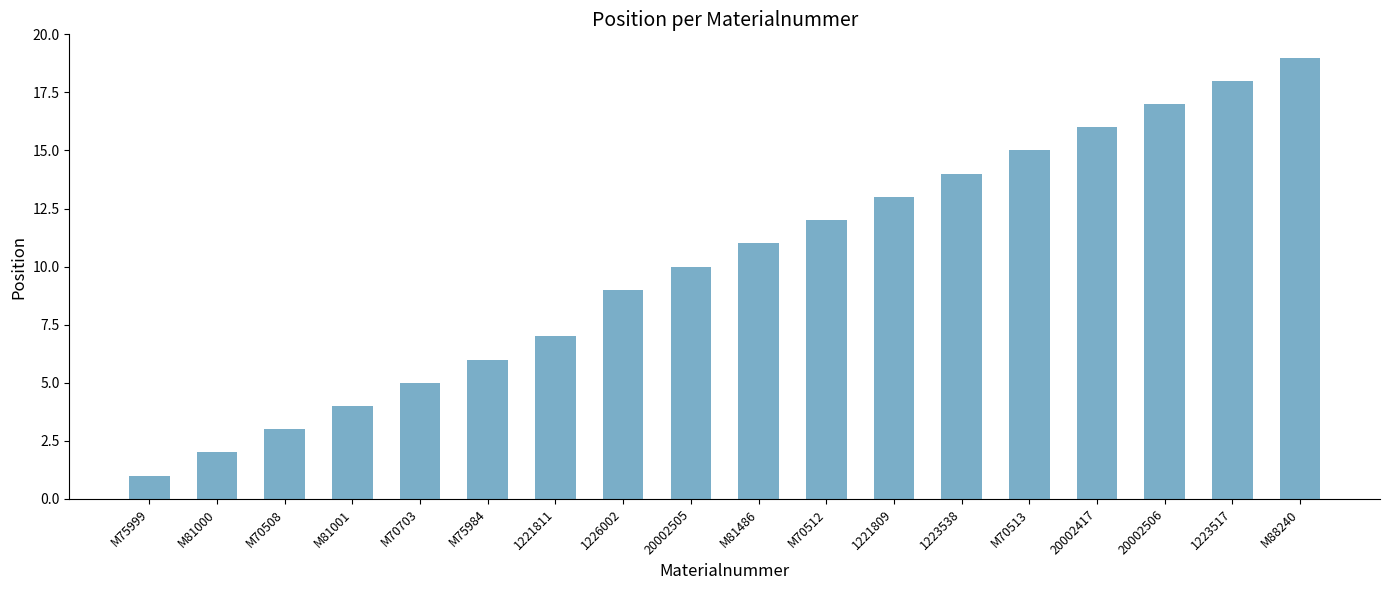

The chart shows a value of 10 at 20002505. True or false?

True